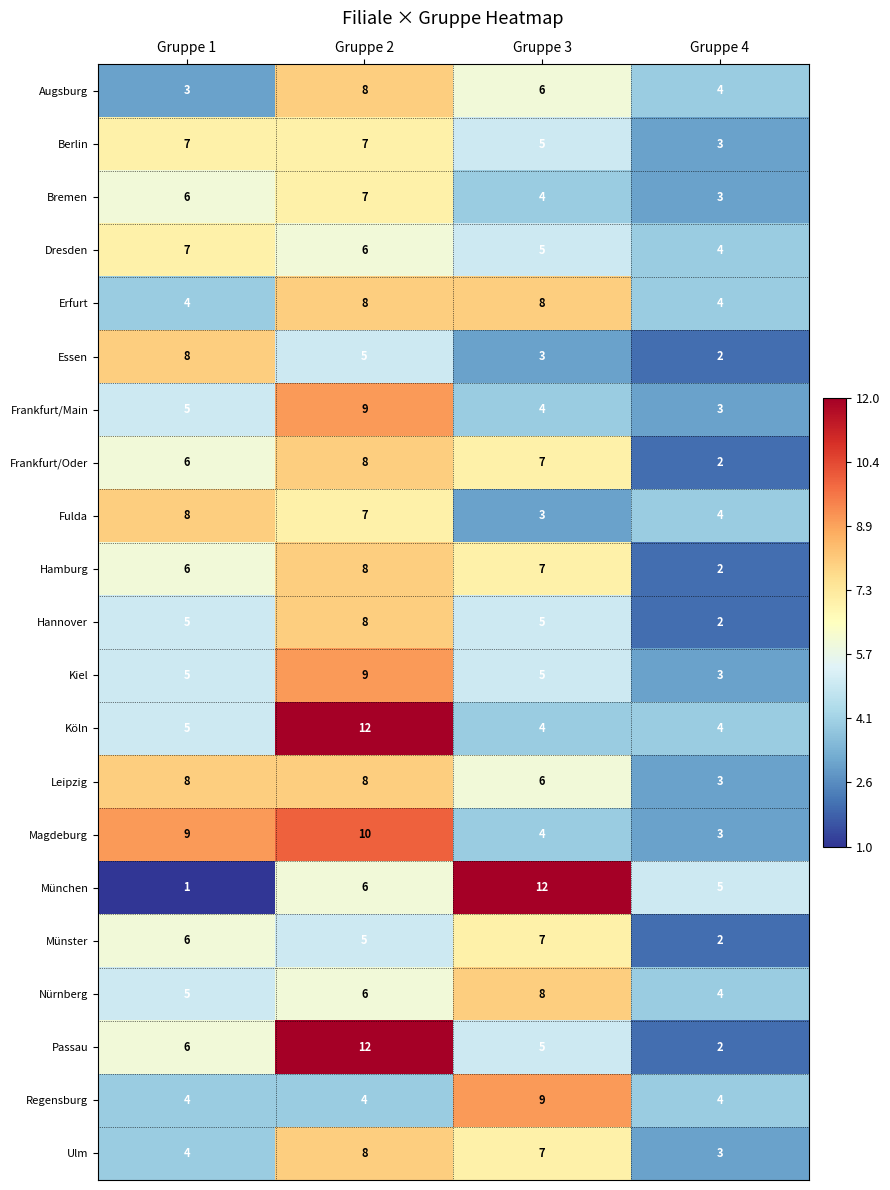

The Regensburg series shows 2 at Gruppe 2. True or false?

False